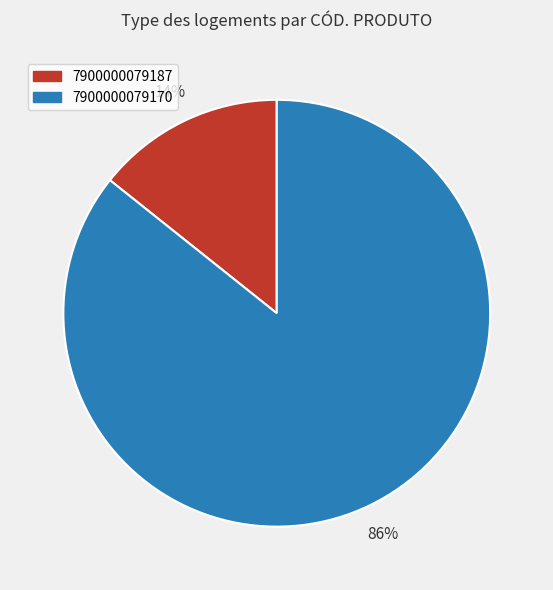

To the nearest percent, what is the combined percentage of 7900000079170 and 7900000079187?

100%